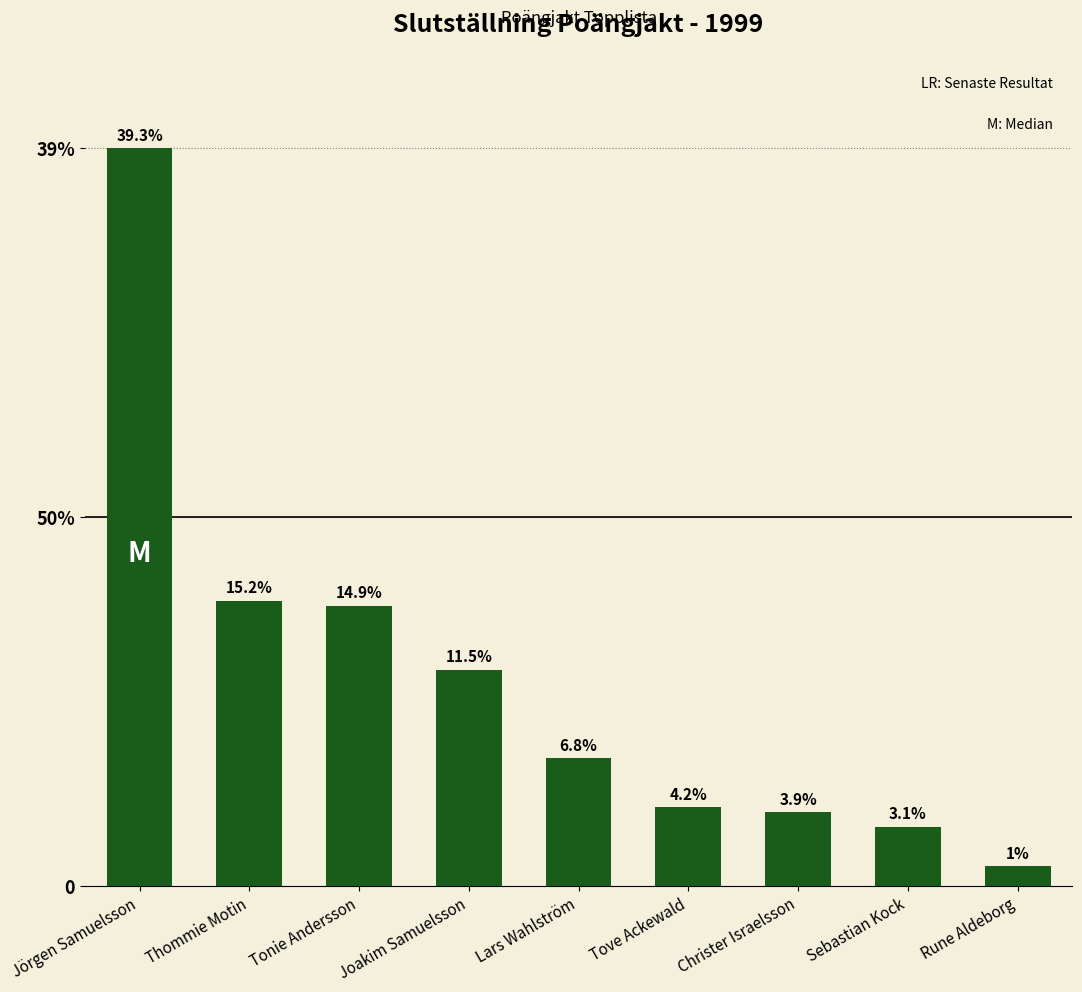

What position from the right is Thommie Motin?

8